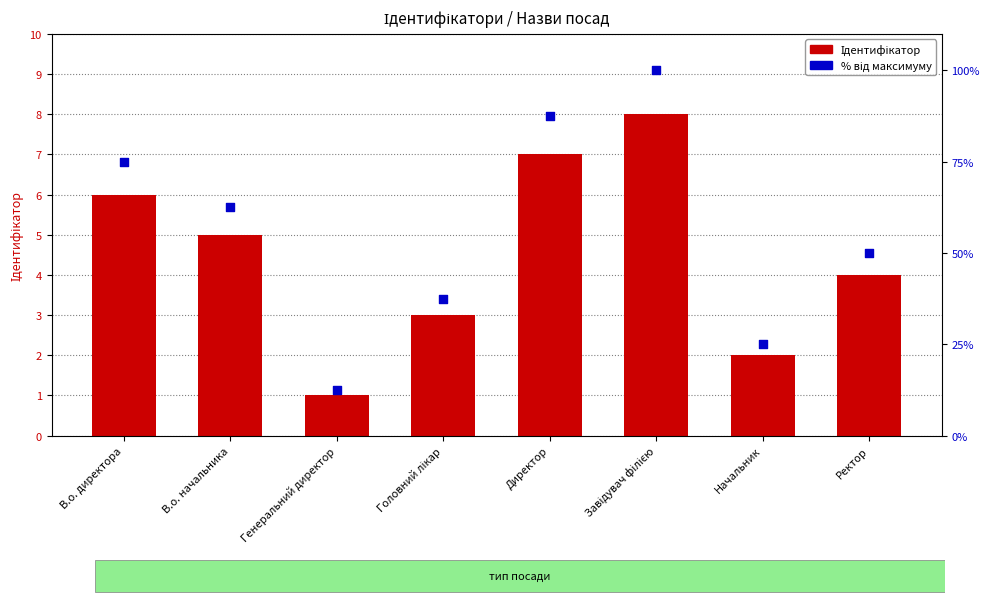

What are all the series names shown in the legend?

Ідентифікатор, % від максимуму